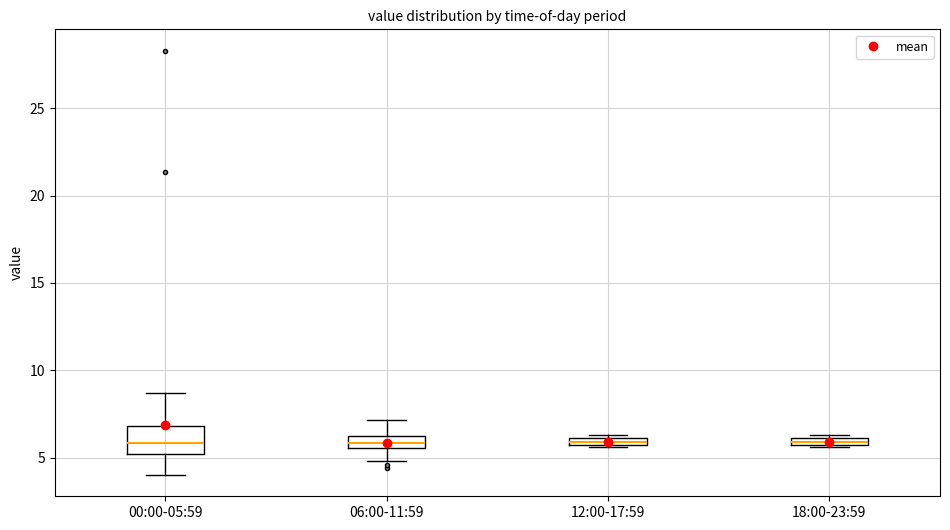

Which box is the tallest, from its lower edge to its upper edge?

00:00-05:59